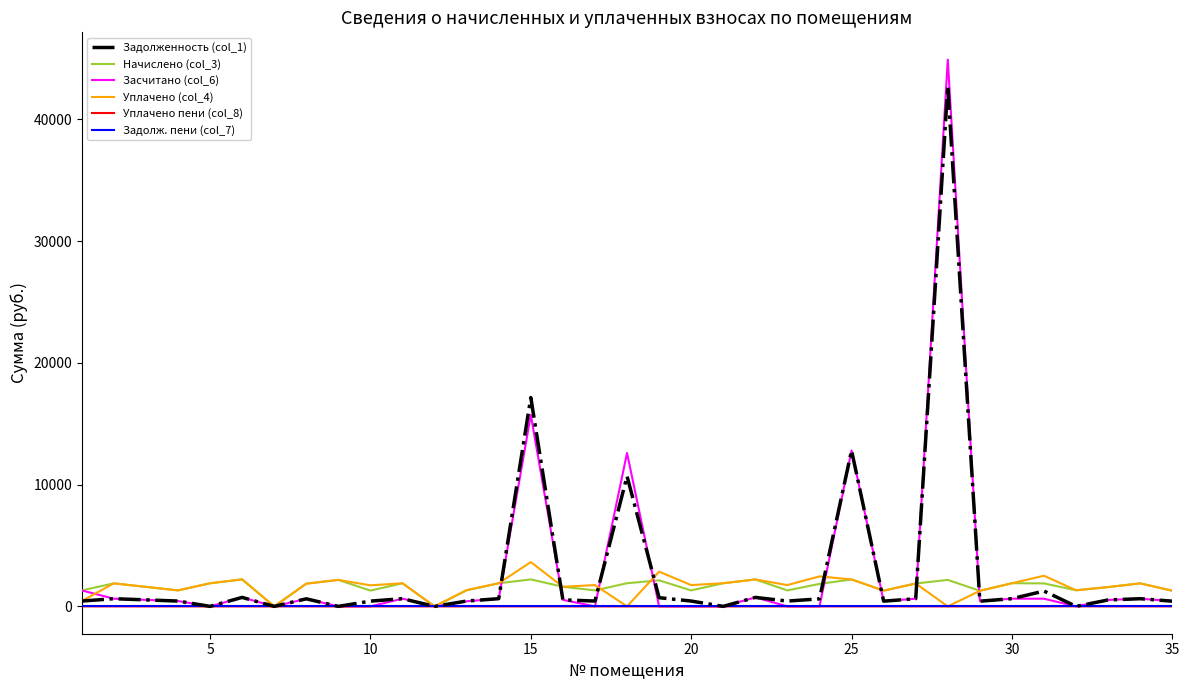

What is the highest value of the Уплачено (col_4) series?

3641.6